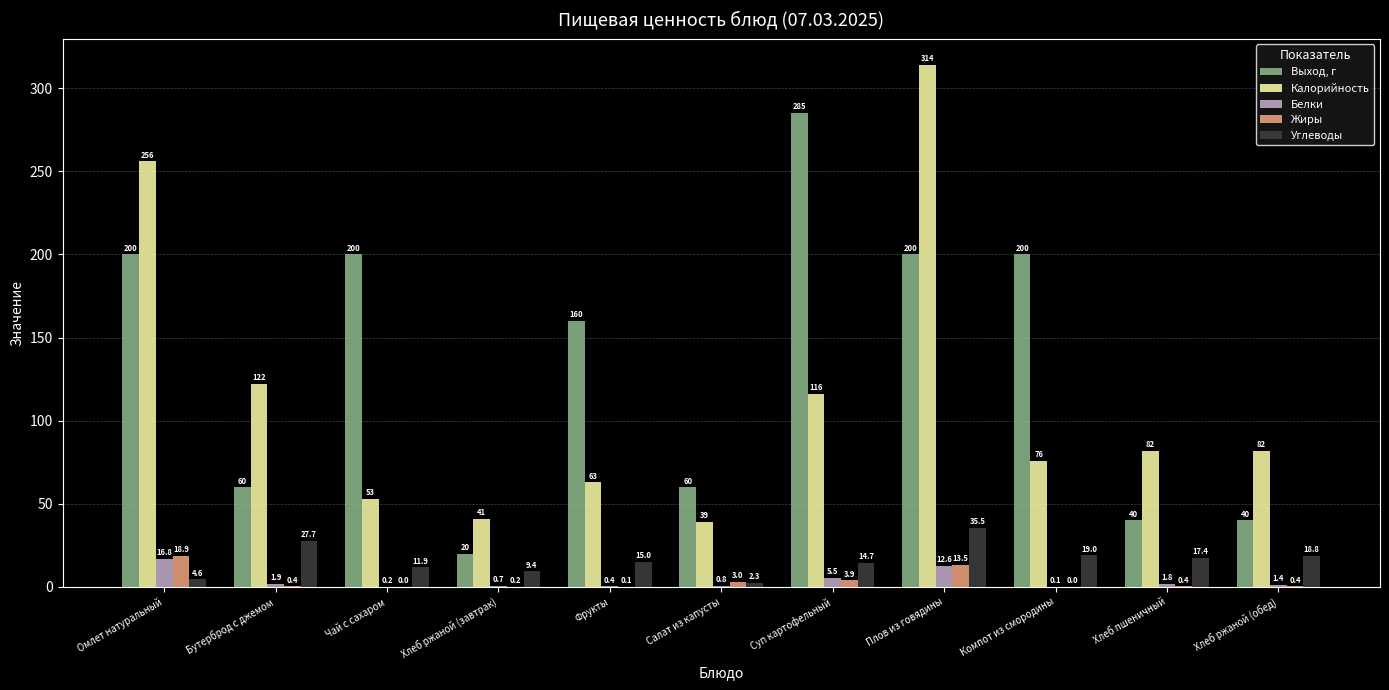

What is the total value across all series at Хлеб ржаной (завтрак)?

71.3